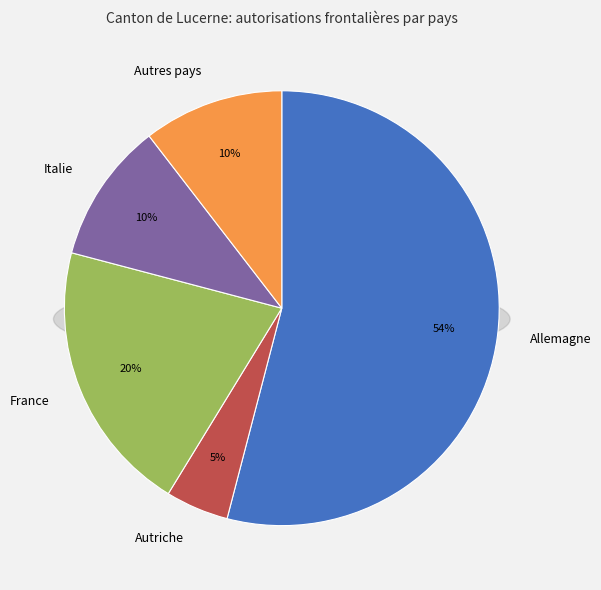

What percentage is the Italie slice, to the nearest percent?

10%